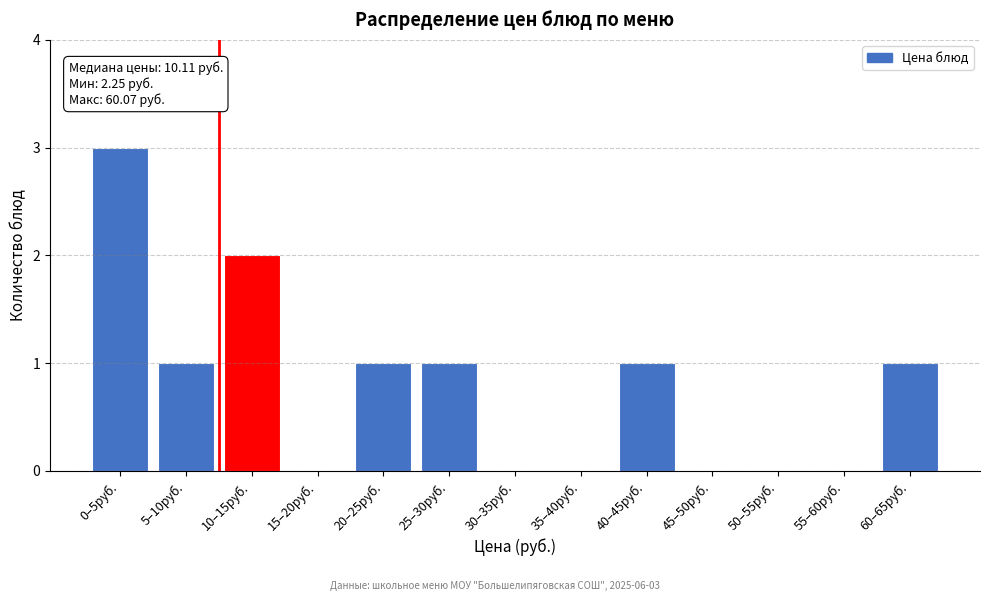

Reading left to right, extract all data points from this chart.

0–5руб.=3	5–10руб.=1	10–15руб.=2	15–20руб.=0	20–25руб.=1	25–30руб.=1	30–35руб.=0	35–40руб.=0	40–45руб.=1	45–50руб.=0	50–55руб.=0	55–60руб.=0	60–65руб.=1